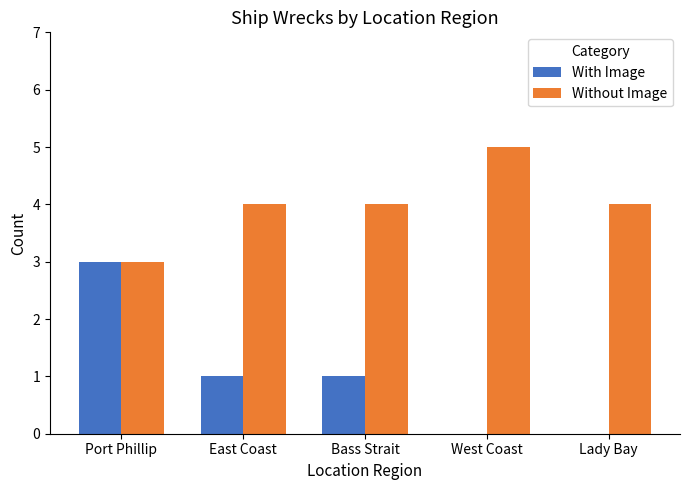

What is the sum of all Without Image values?

20